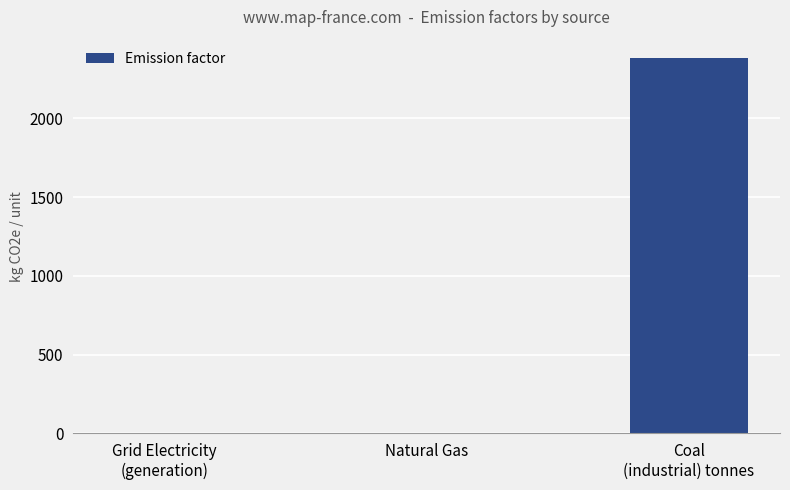

The chart shows a value of 2380.0 at Coal
(industrial) tonnes. True or false?

True